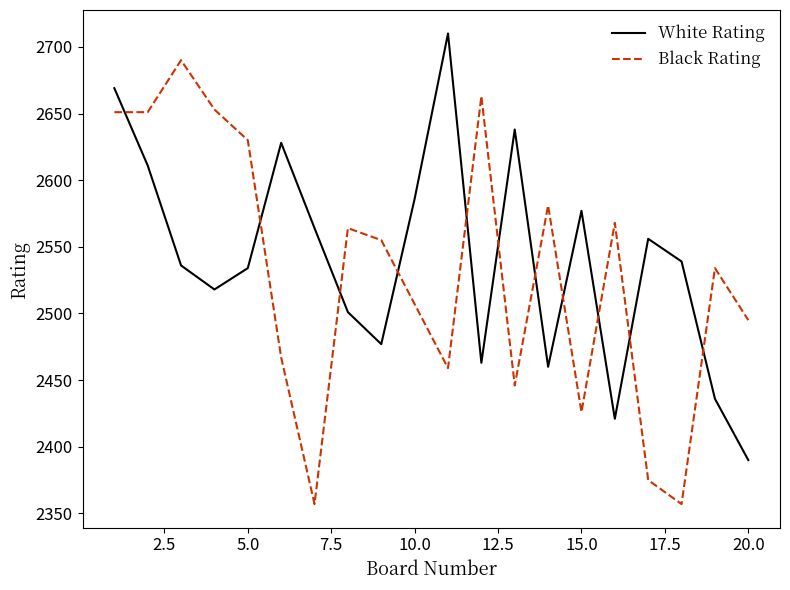

How many times do Black Rating and White Rating cross each other?

11